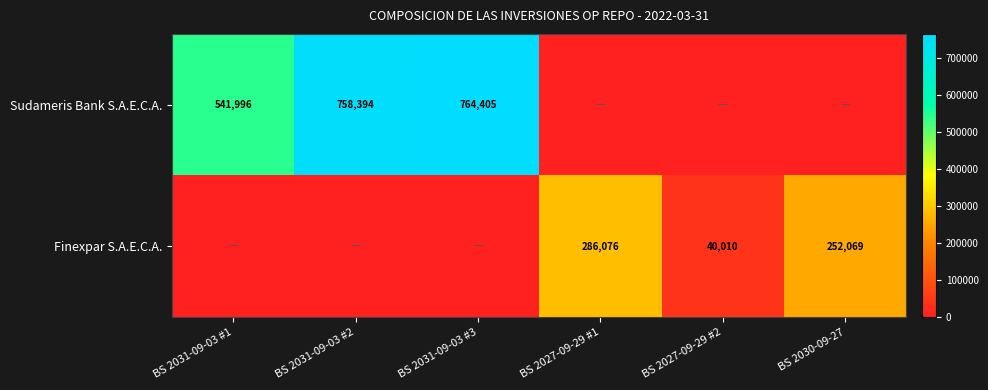

The value of Finexpar S.A.E.C.A. at BS 2027-09-29 #2 is 70860. True or false?

False